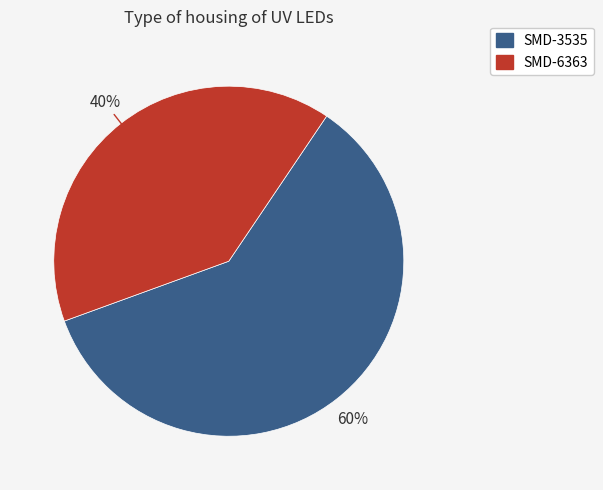

Is there a majority slice in this chart?

Yes